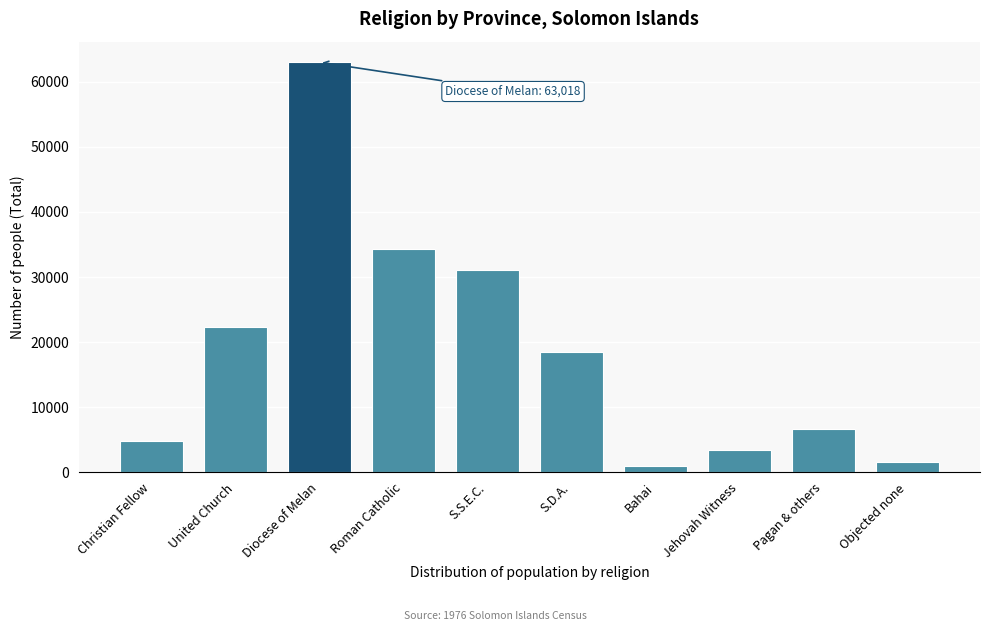

Reading left to right, what are all the values shown in this chart?

Christian Fellow=4864	United Church=22262	Diocese of Melan=63018	Roman Catholic=34325	S.S.E.C.=31087	S.D.A.=18487	Bahai=1026	Jehovah Witness=3400	Pagan & others=6695	Objected none=1556